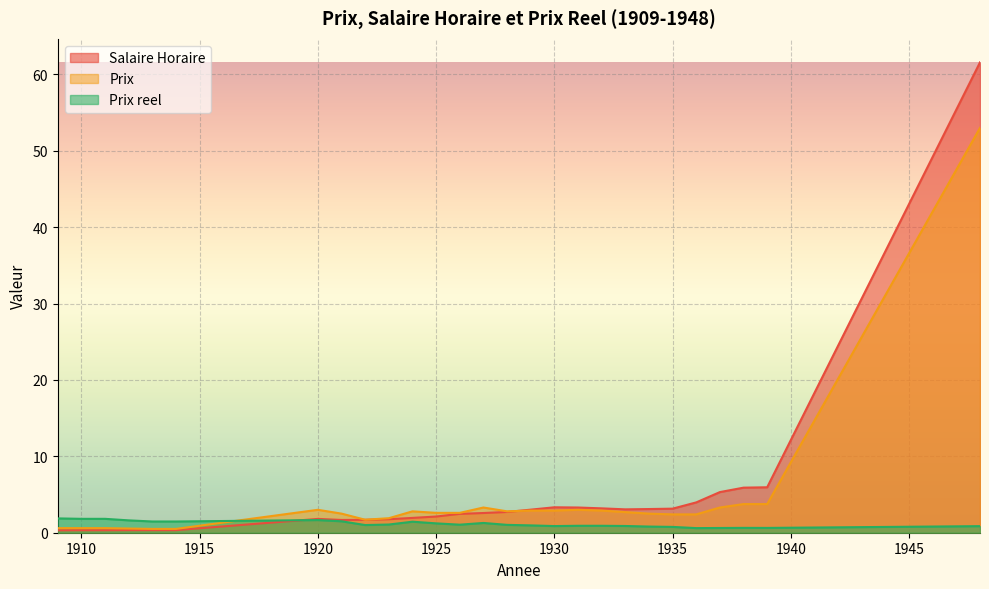

At how many categories does at least one series exceed 1?

27